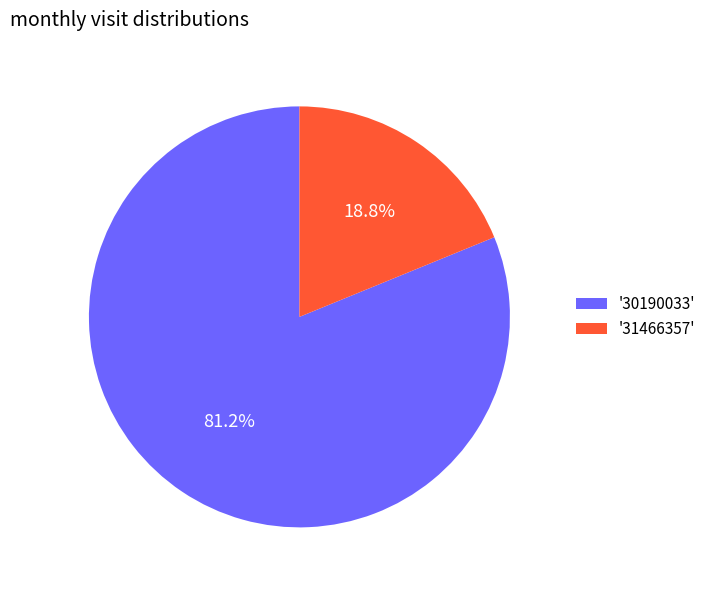

To the nearest percent, what is the average slice percentage?

50%